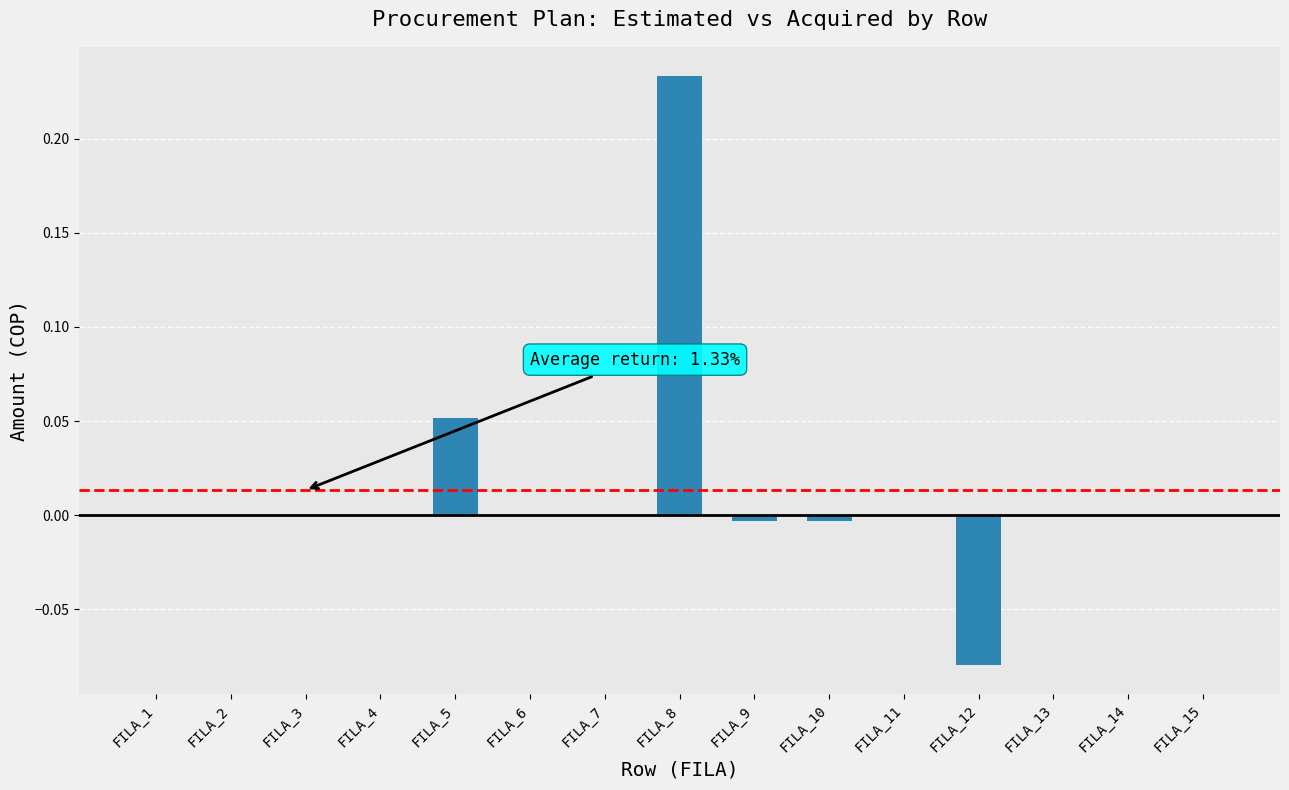

At which category does the chart reach its peak across all series?

FILA_8